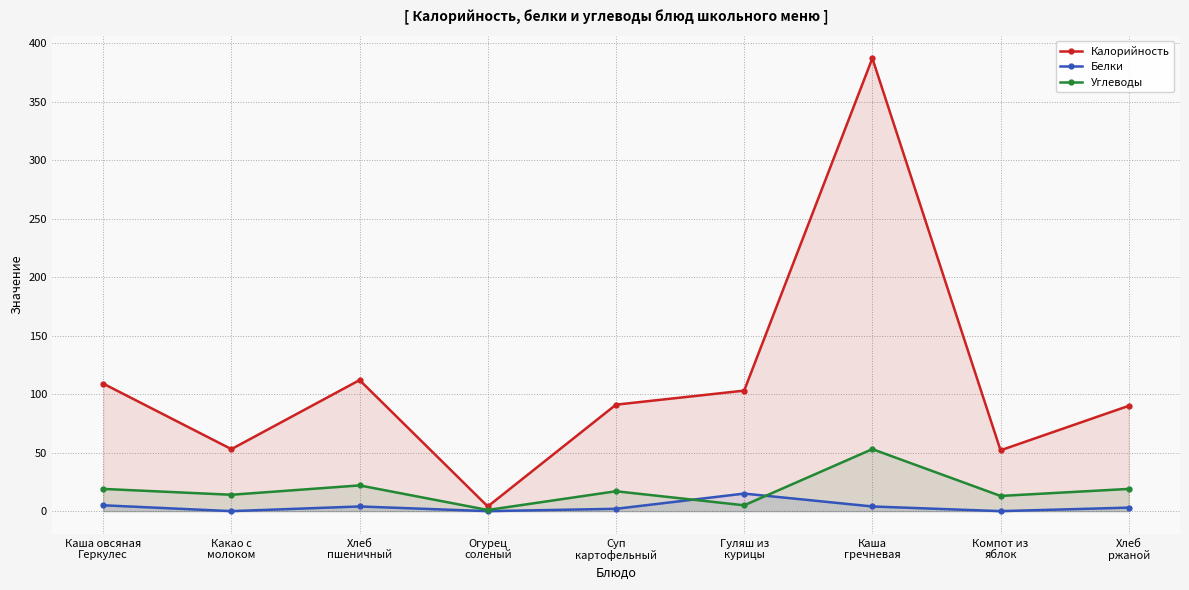

Which series has the largest range (max minus min)?

Калорийность